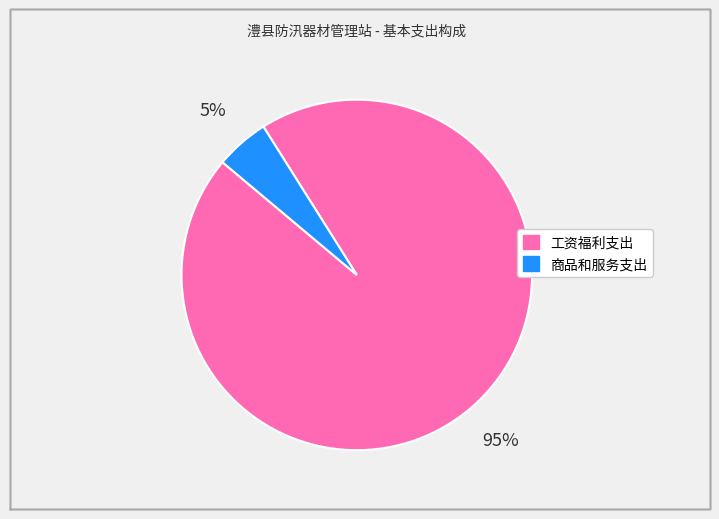

To the nearest percent, what percentage of the pie is 商品和服务支出?

5%